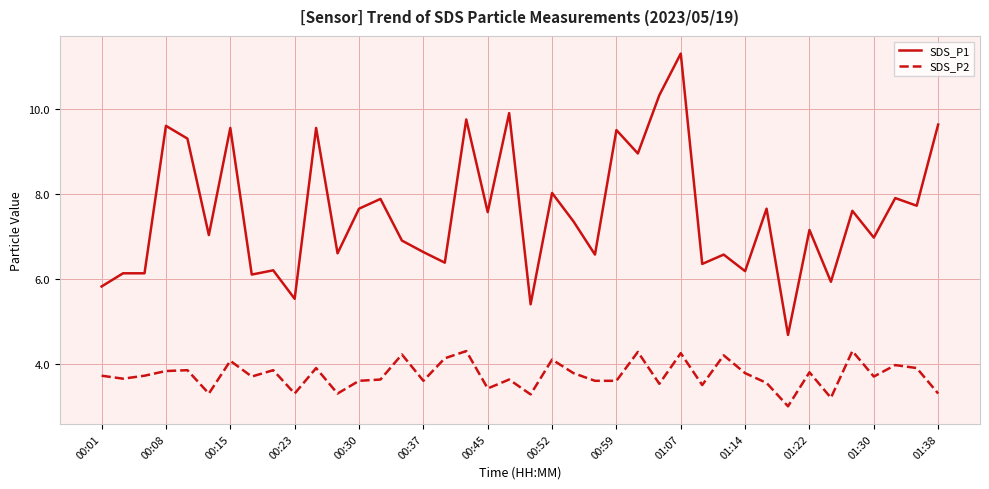

Which series has the largest range (max minus min)?

SDS_P1